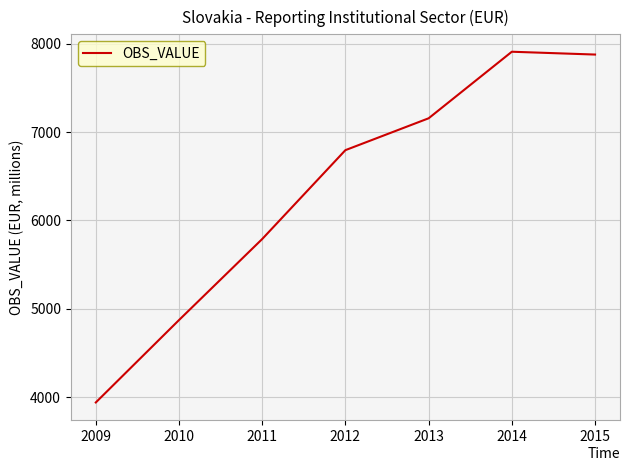

What is the difference between the maximum and minimum values?

3971.5